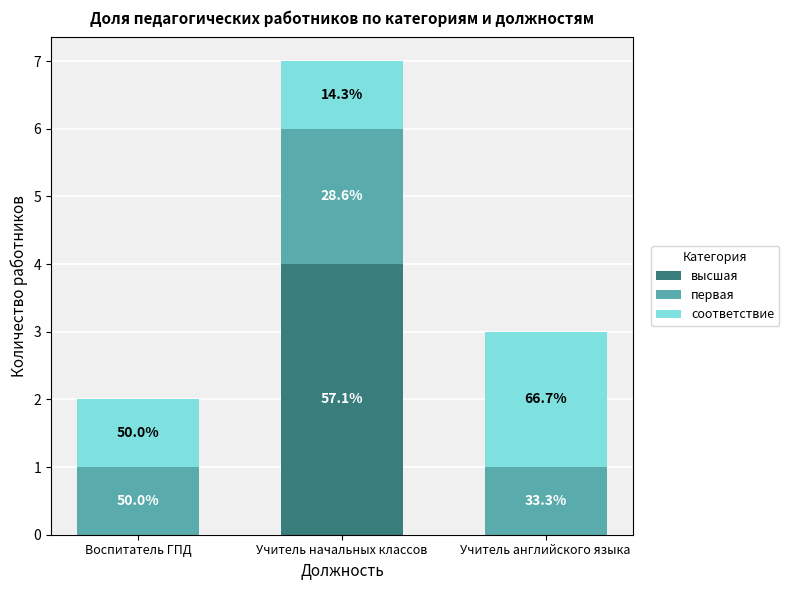

Does the chart contain stacked bars?

Yes